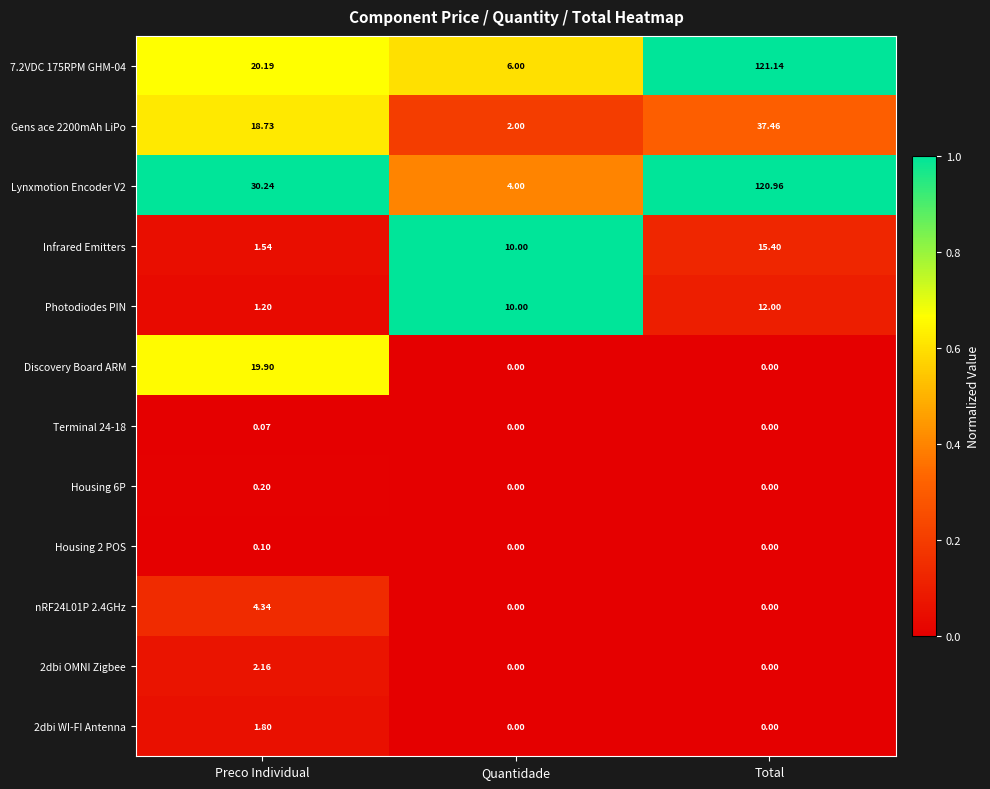

At which label does Photodiodes PIN reach its peak?

Total